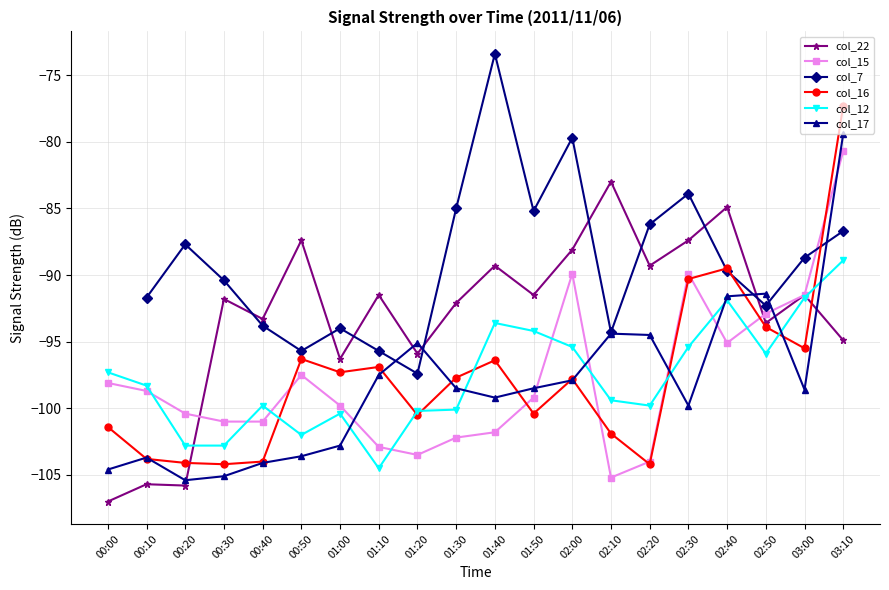

True or false: col_16 has more than 2 interior local peaks.

True